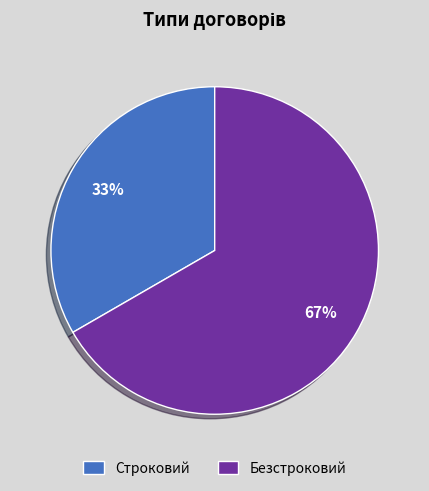

To the nearest percent, what is the combined percentage of Безстроковий and Строковий?

100%